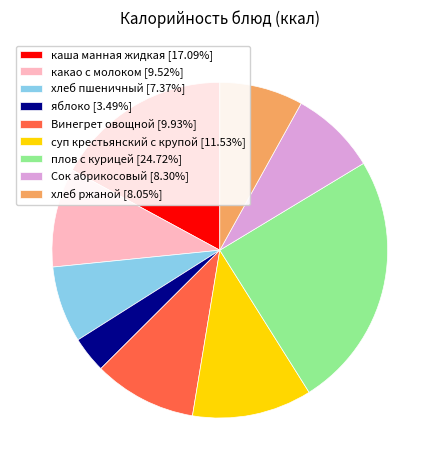

True or false: хлеб пшеничный accounts for 7% of the total.

True